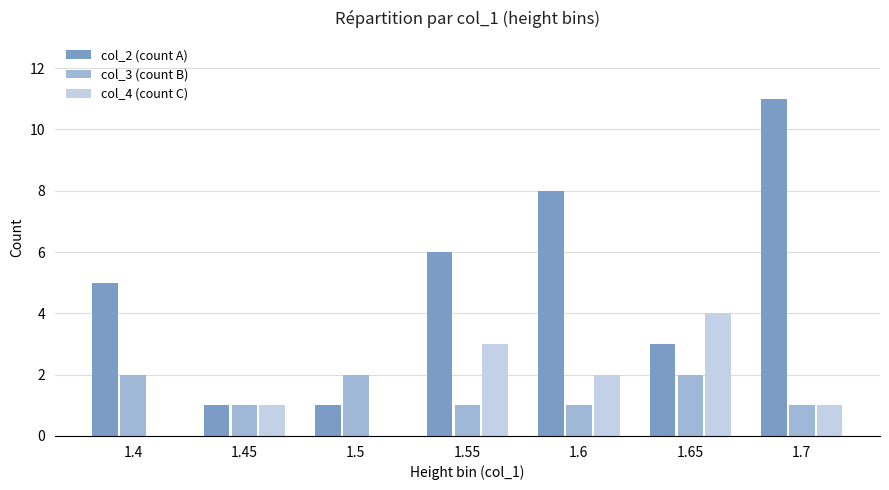

Reading left to right, list all the values displayed in this chart.

col_2 (count A): 5	1	1	6	8	3	11
col_3 (count B): 2	1	2	1	1	2	1
col_4 (count C): 0	1	0	3	2	4	1